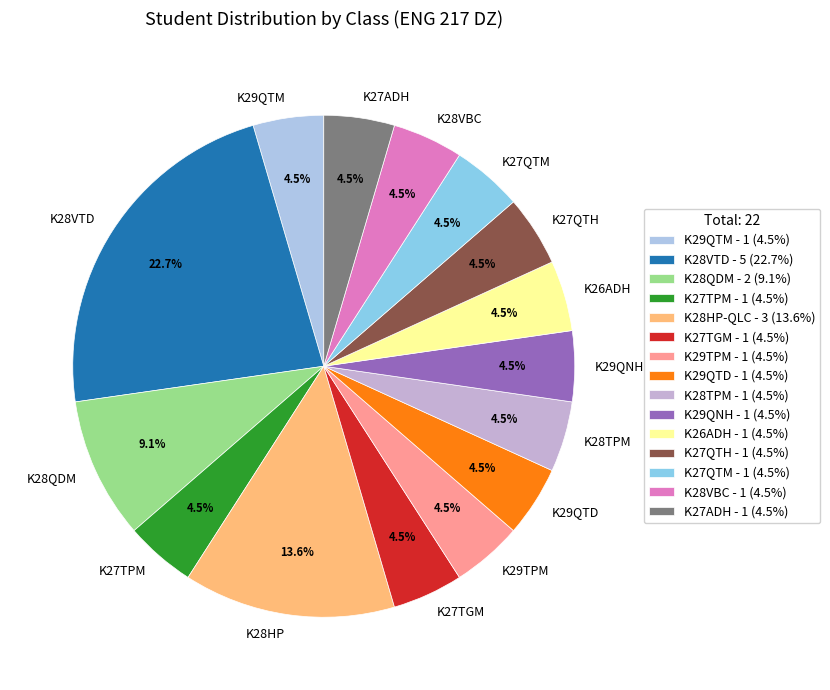

What is the largest slice in the pie chart?

K28VTD